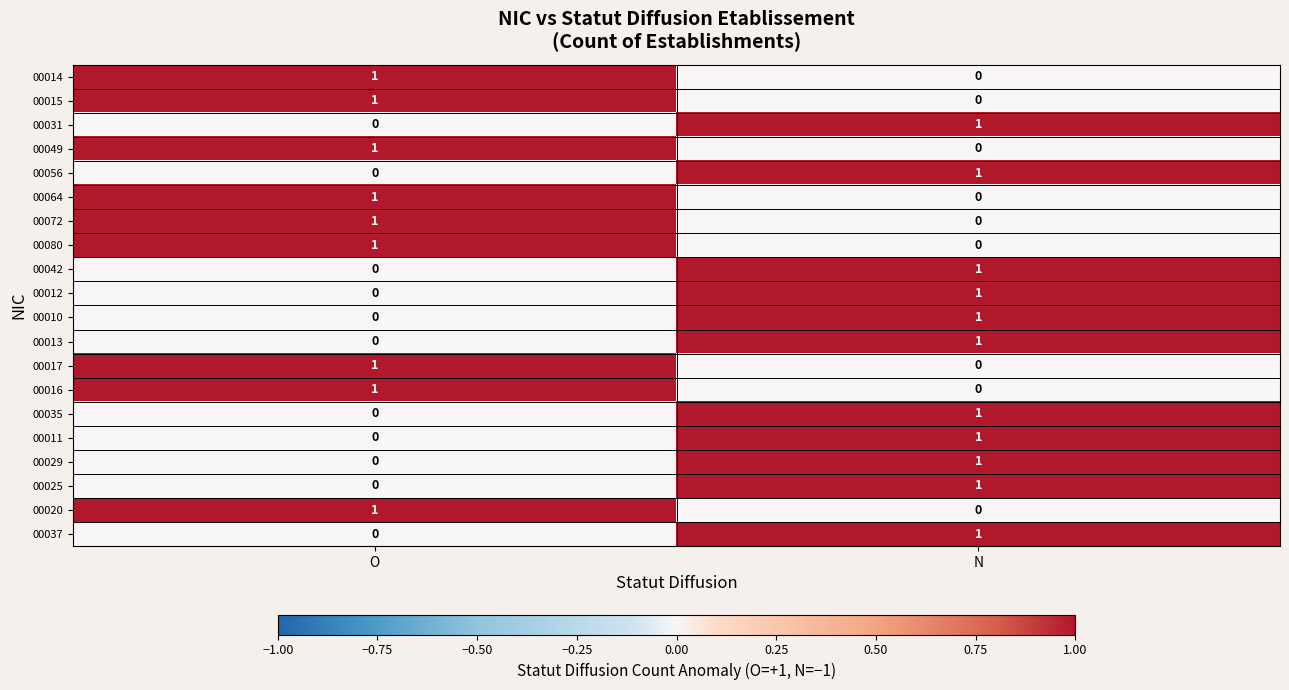

At which label does 00016 reach its peak?

O